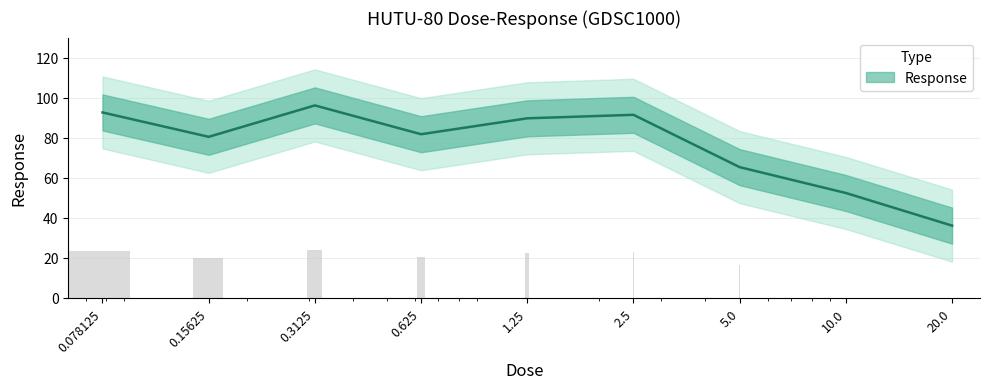

What is the minimum value shown in the chart?

36.1